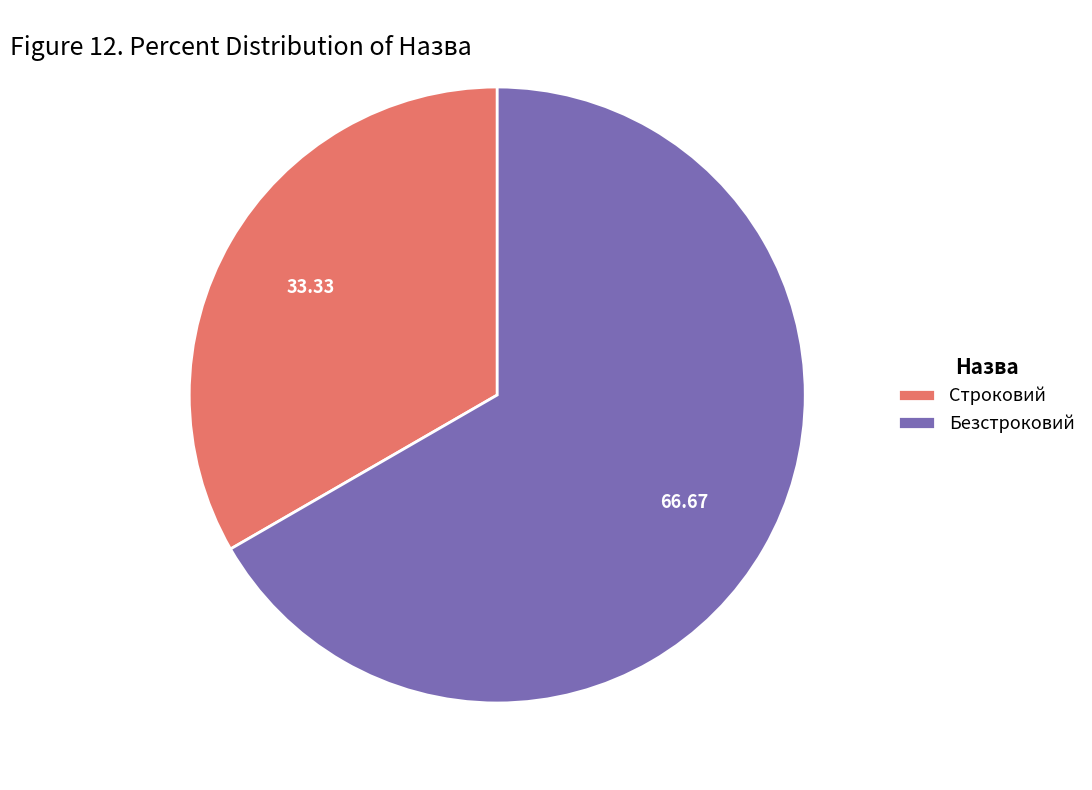

Rank the categories by value from lowest to highest.

Строковий, Безстроковий